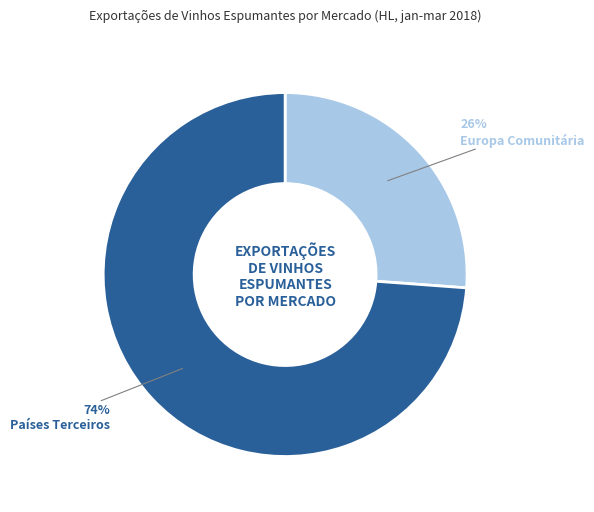

Which category has the biggest portion of the pie?

Países Terceiros